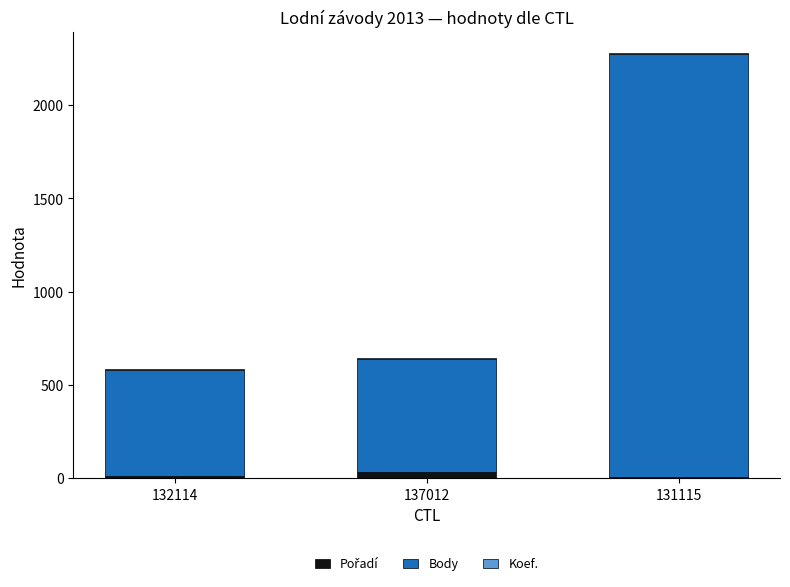

At which category is the sum across all series the highest?

131115